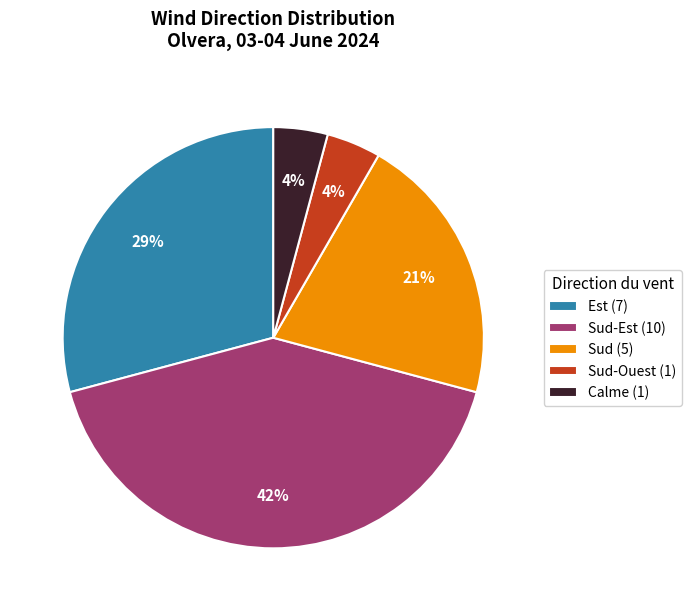

Do Calme (1) and Est (7) together represent more than half of the pie?

No